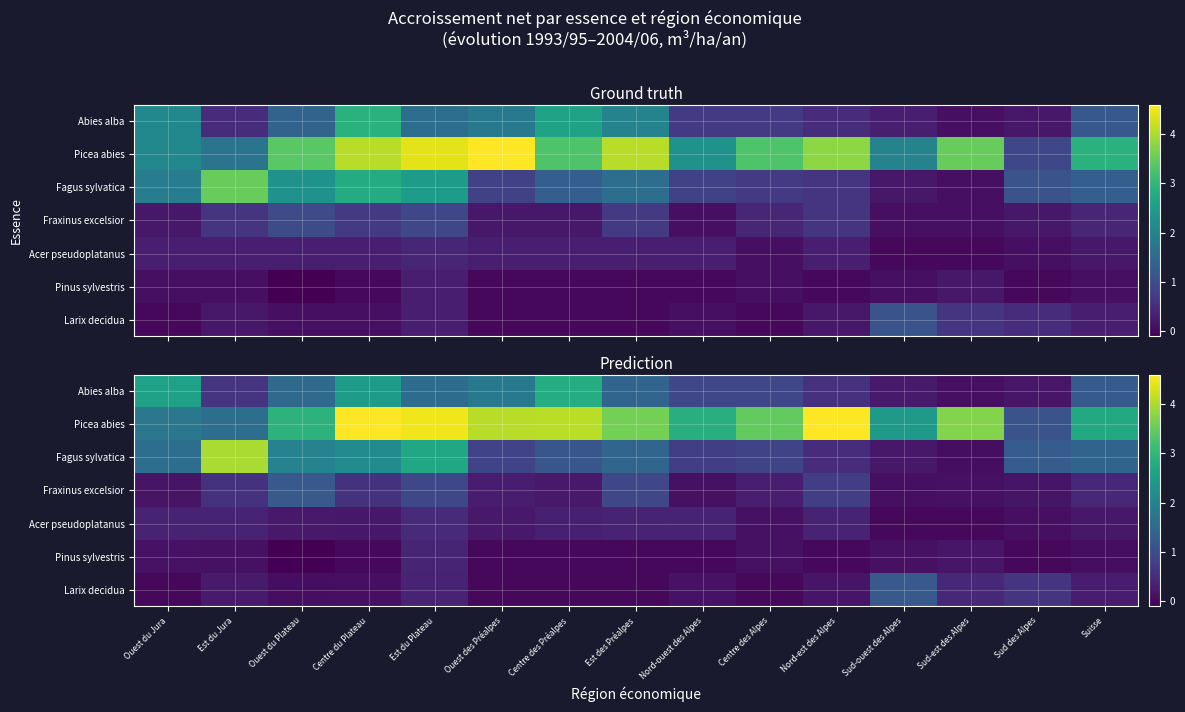

Where is row_2 nearest to the value 2?

Ouest du Plateau